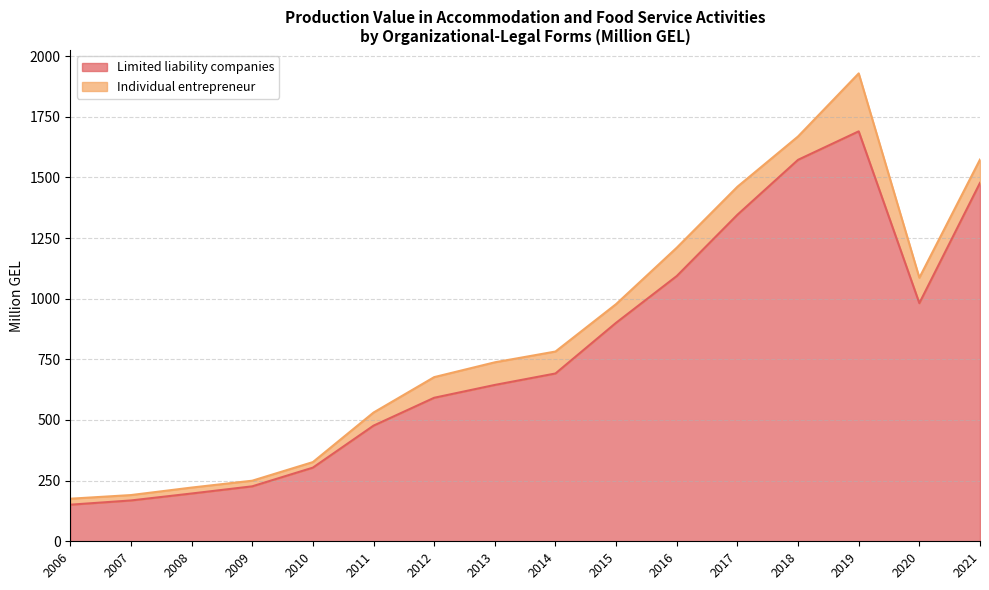

What is the change in value from 2010 to 2019?

+1386.1